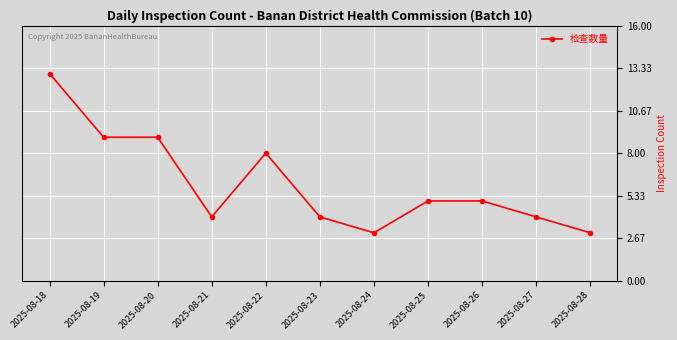

Which label corresponds to the largest value in the chart?

2025-08-18